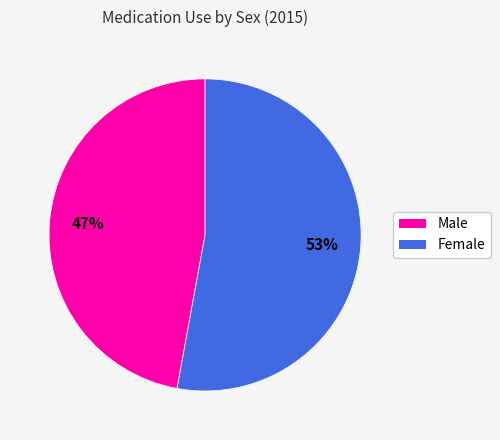

Do Female and Male together represent more than half of the pie?

Yes